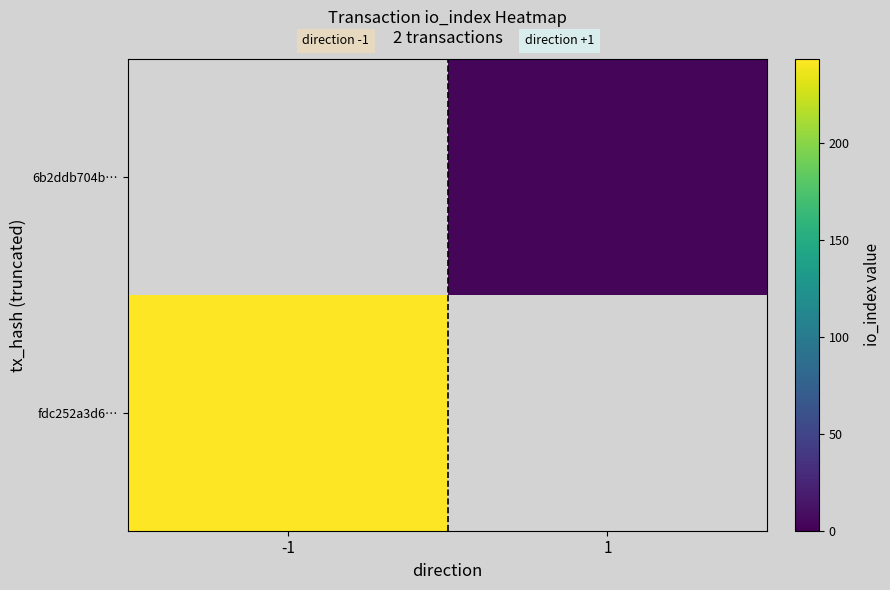

At how many categories does at least one series exceed 124?

1